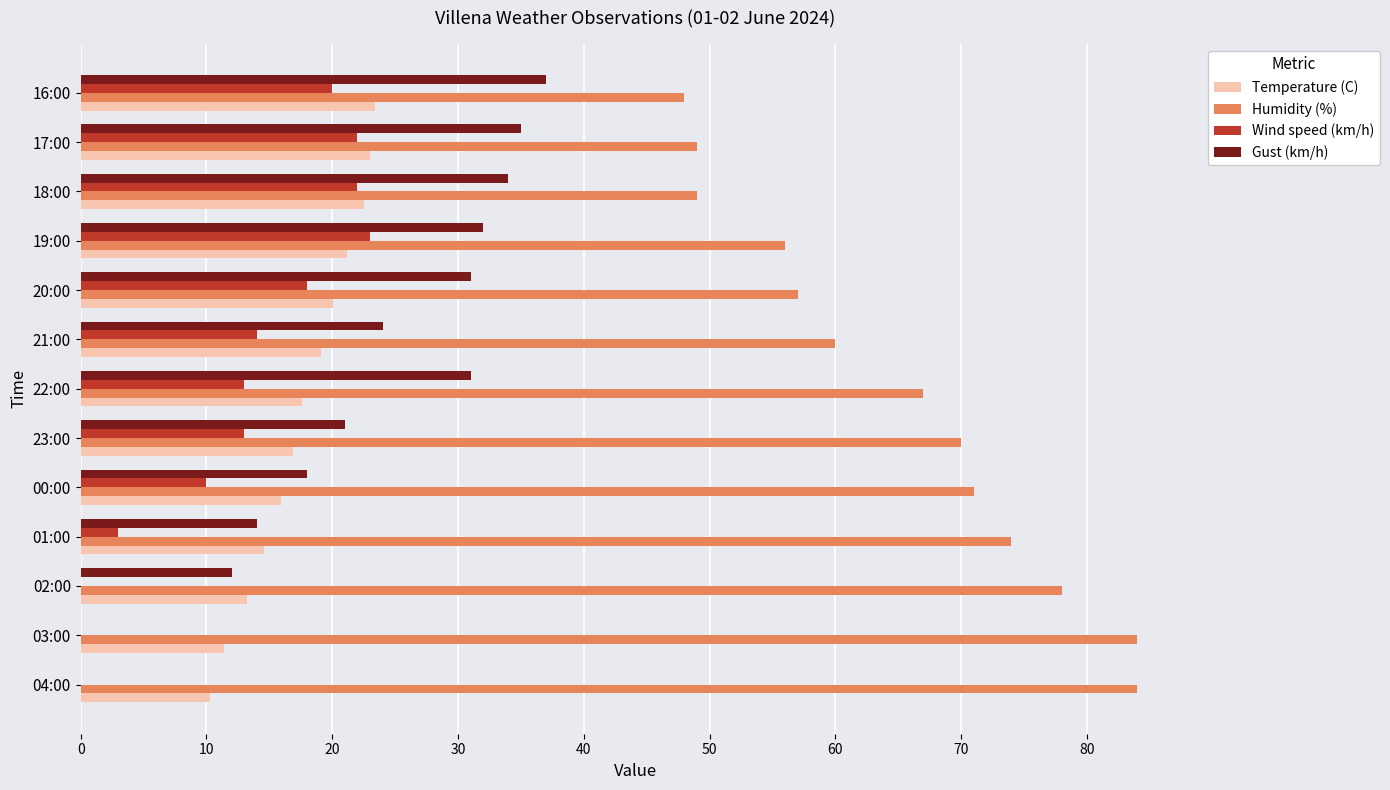

What is the sum of the Wind speed (km/h) values at 01:00 and 22:00?

16.0